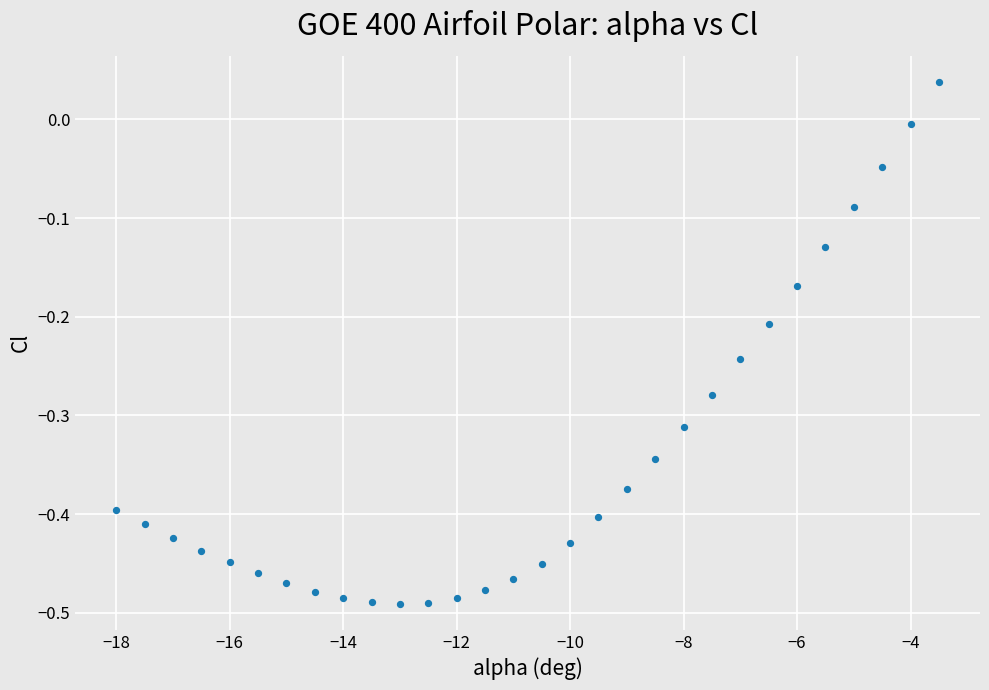

What is the range of Y values (max minus min)?

0.5